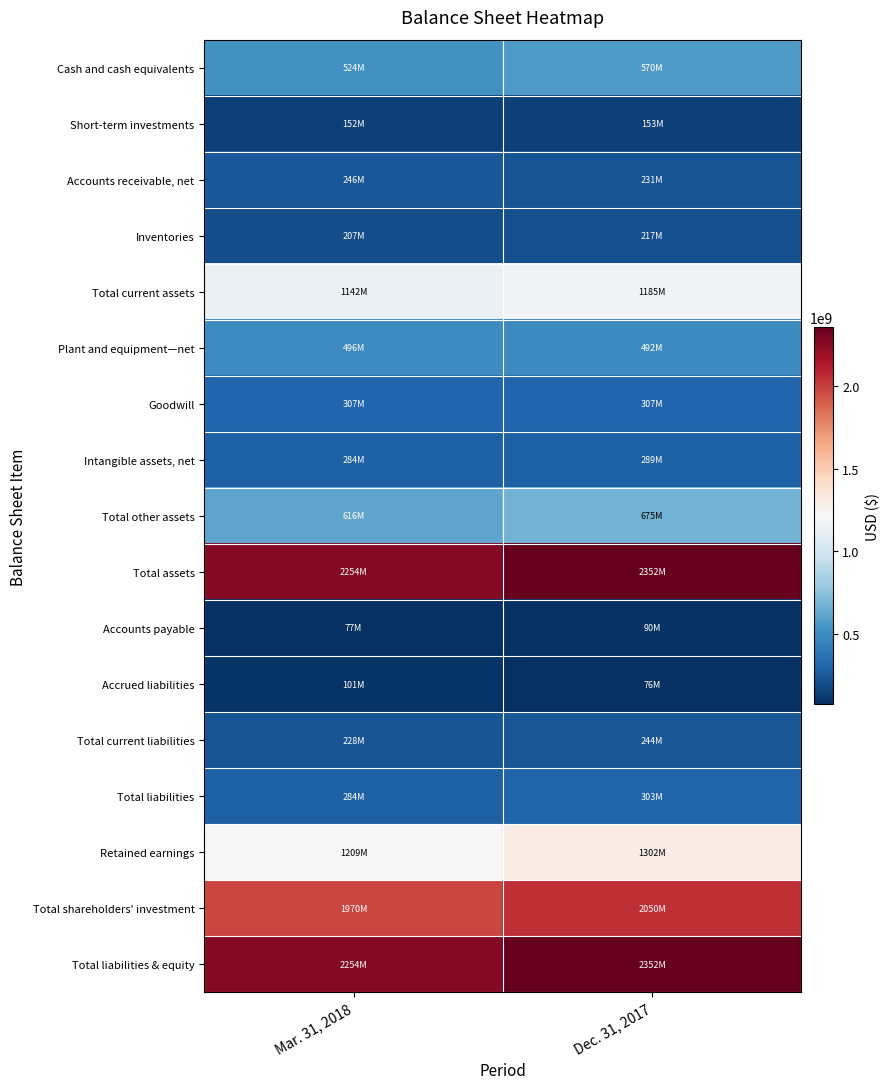

Between Mar. 31, 2018 and Dec. 31, 2017, which series saw the biggest shift?

Total assets